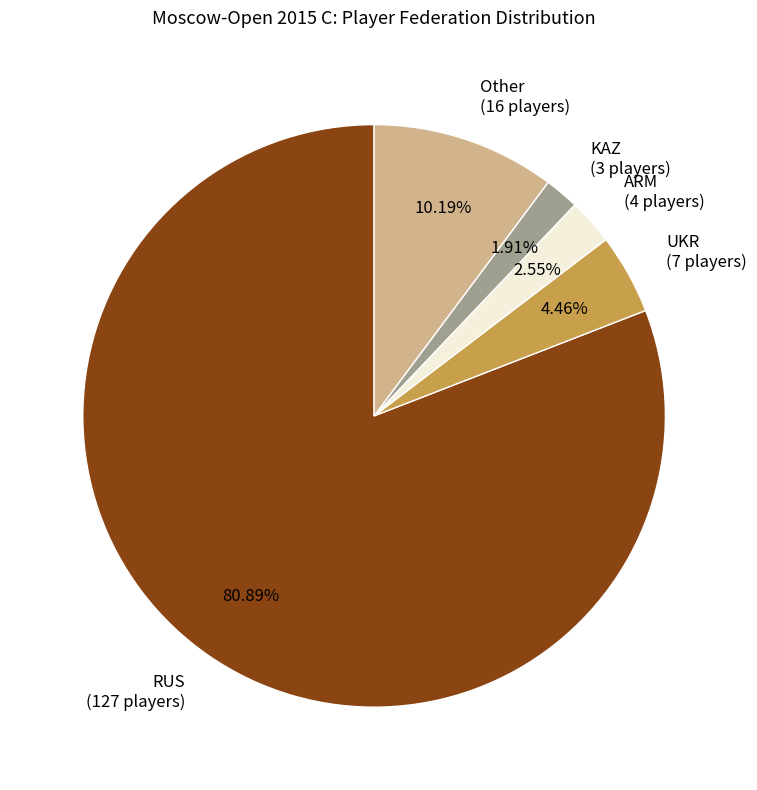

To the nearest percent, what is the difference between the largest and smallest slice percentages?

79%